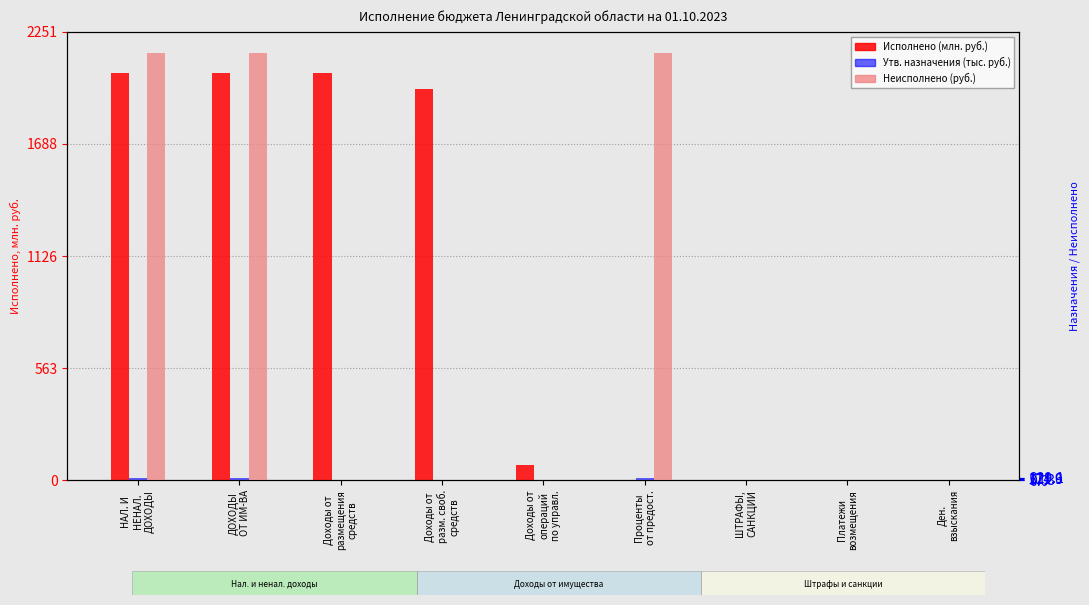

The value of Исполнено (млн. руб.) at ДОХОДЫ
ОТ ИМ-ВА is 487.9. True or false?

False